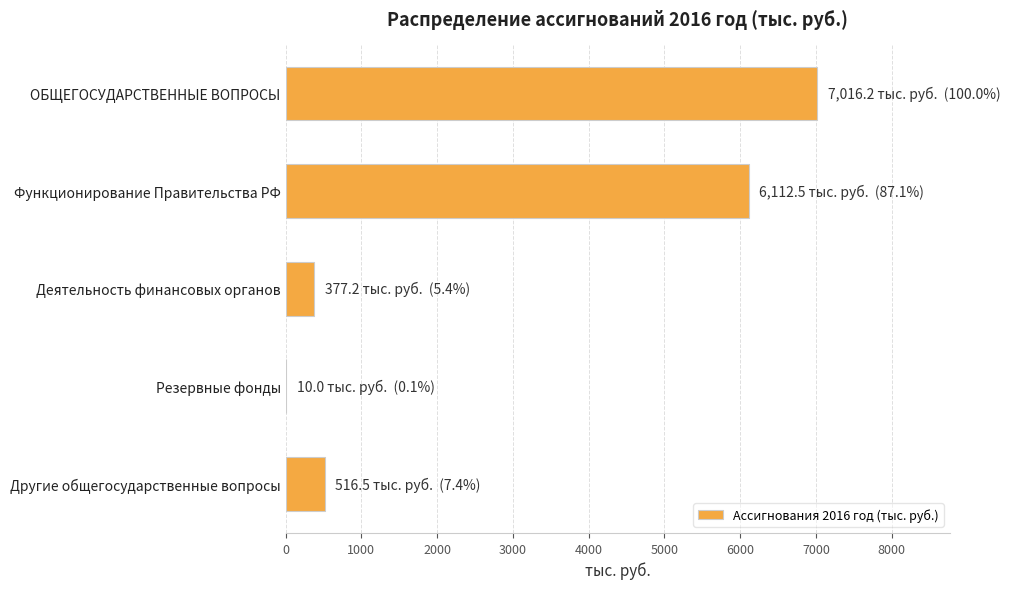

Where is the data nearest to the value 3513?

Функционирование Правительства РФ